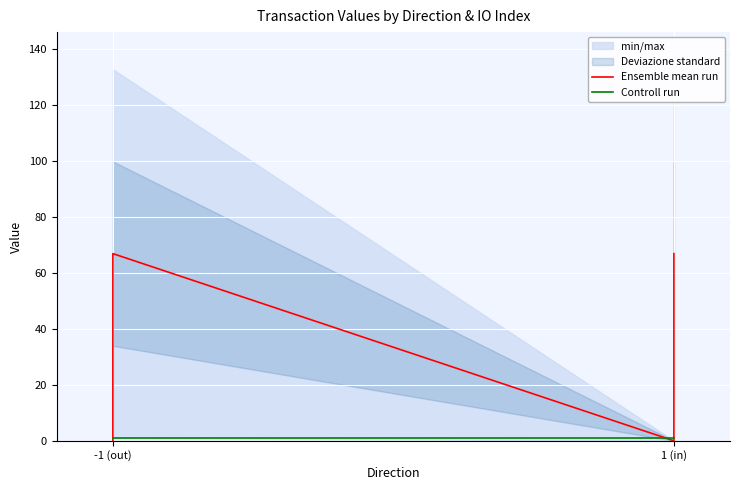

At which label does Controll run reach its peak?

-1 (out)